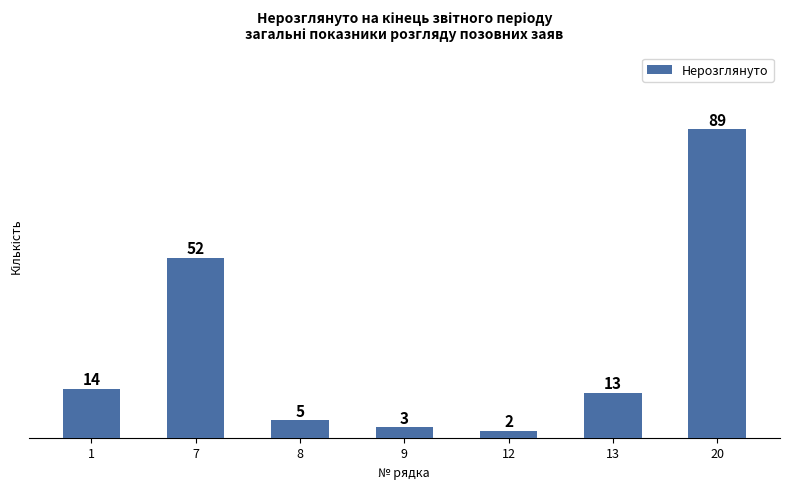

What is the sum of all values?

178